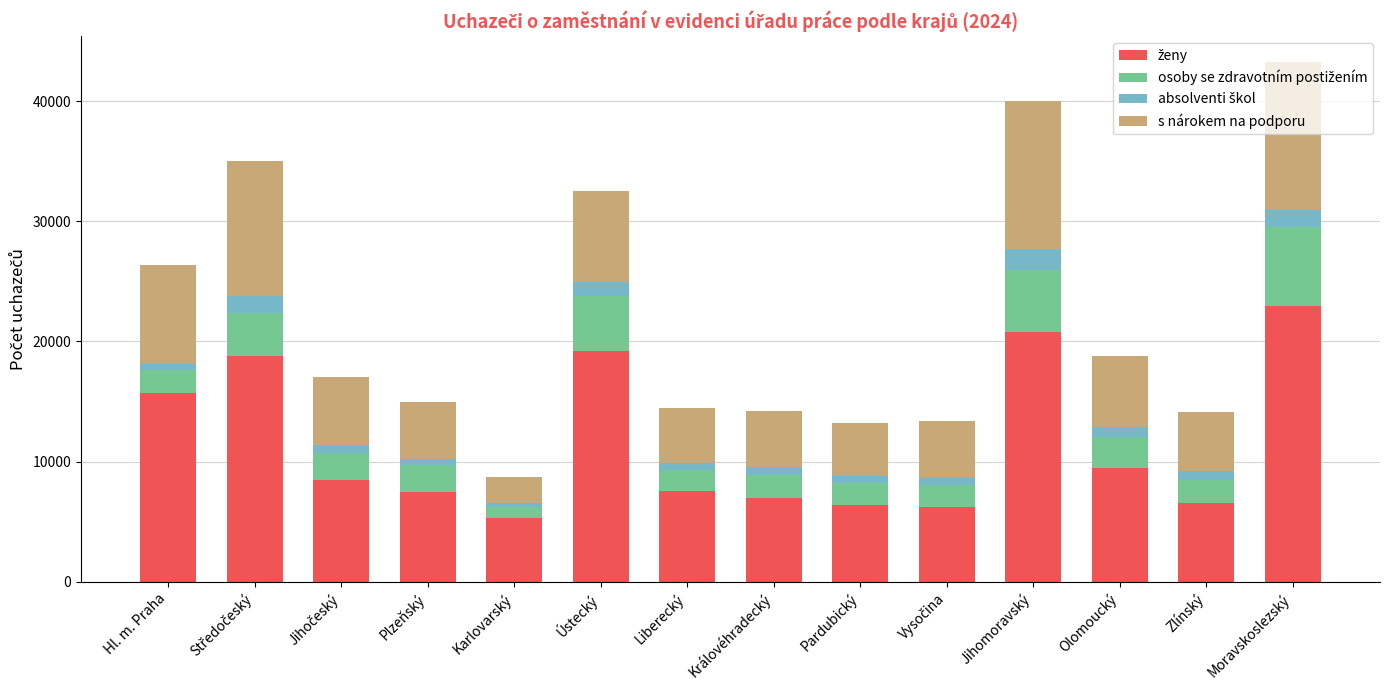

What is the total value across all series at Moravskoslezský?

43241